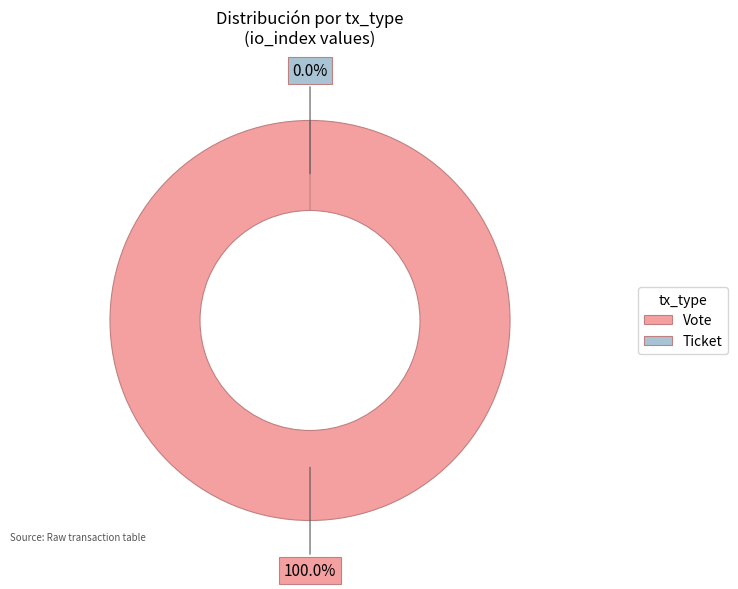

Which category has the biggest portion of the pie?

Vote